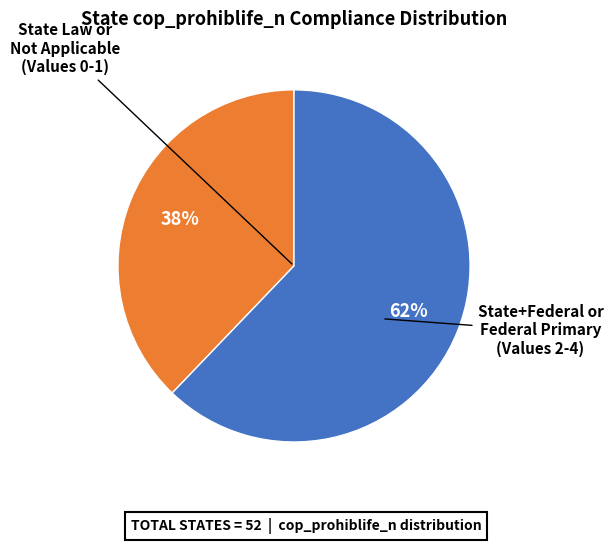

Is there a majority slice in this chart?

Yes